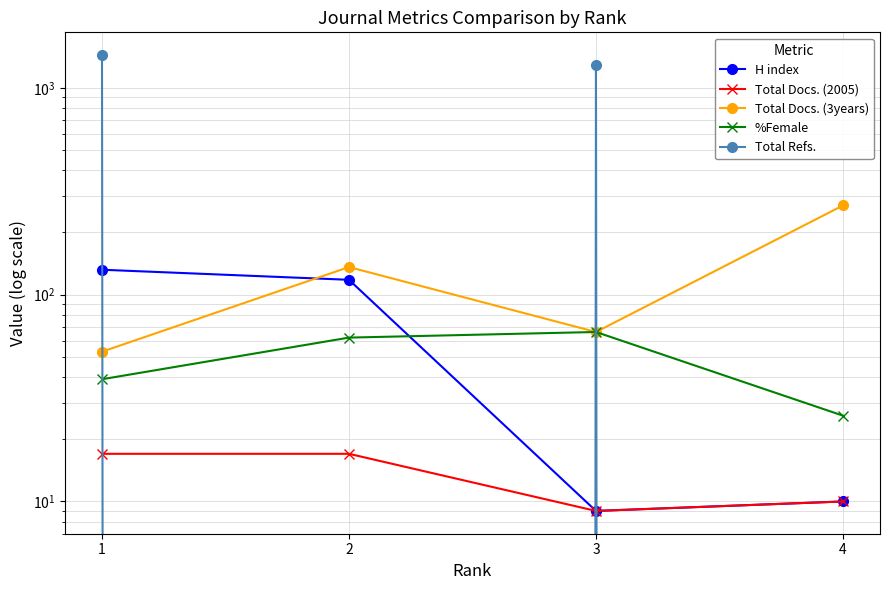

What is the sum of all Total Refs. values?

2734